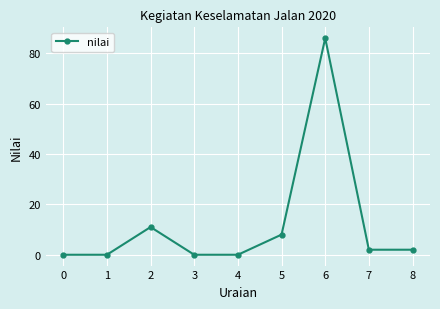

How many interior local peaks (higher than both neighbors) does the data have?

2